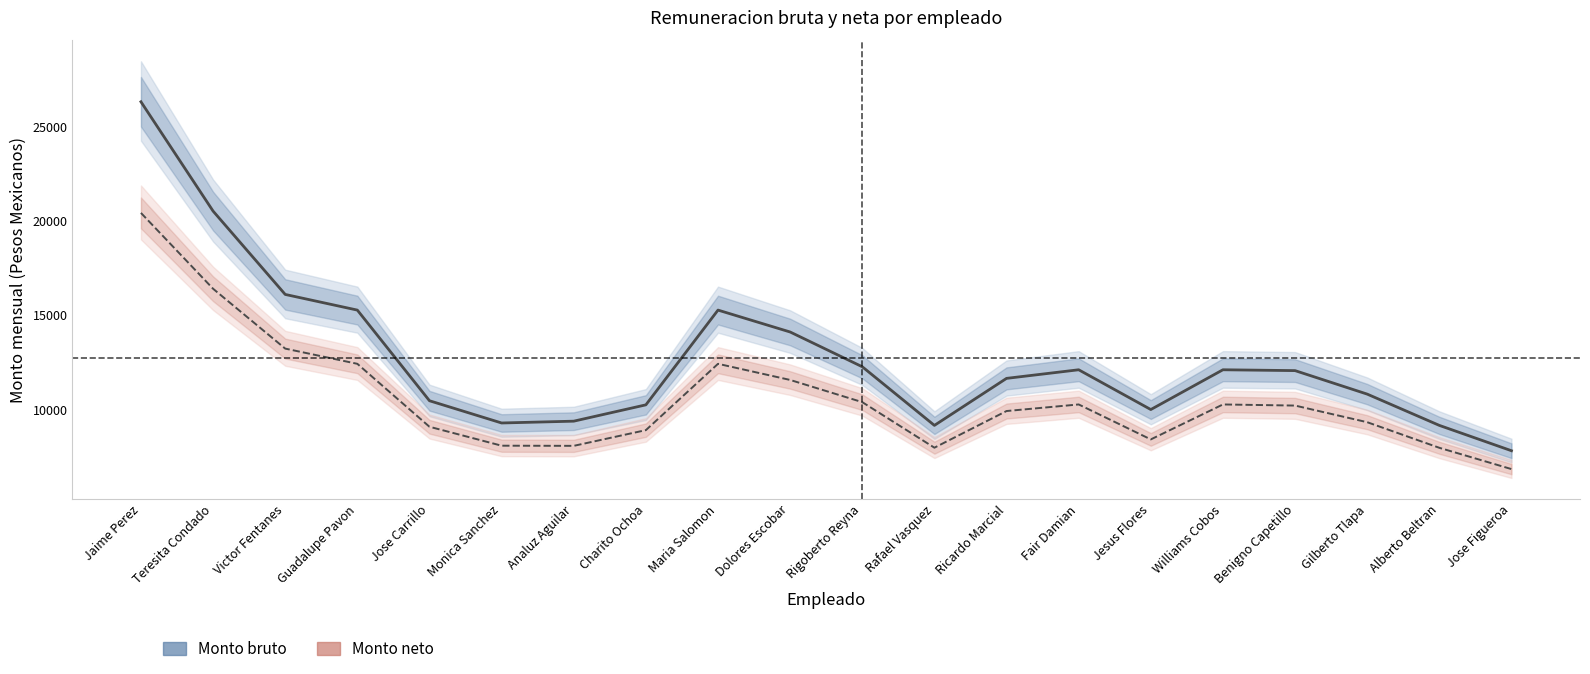

Which category has the highest value across all series?

Jaime Perez